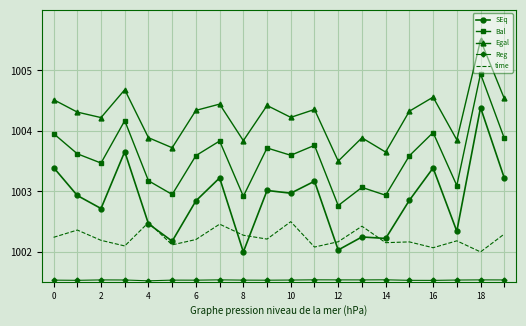

Which series has the largest total across all categories?

Egal